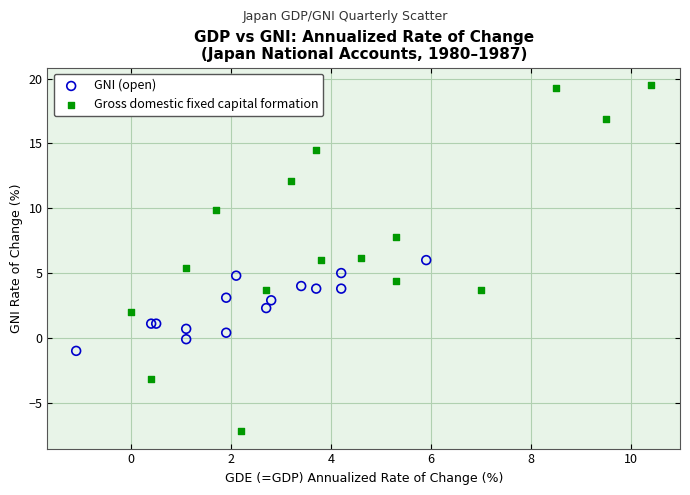

Which series contains the highest Y value?

Gross domestic fixed capital formation